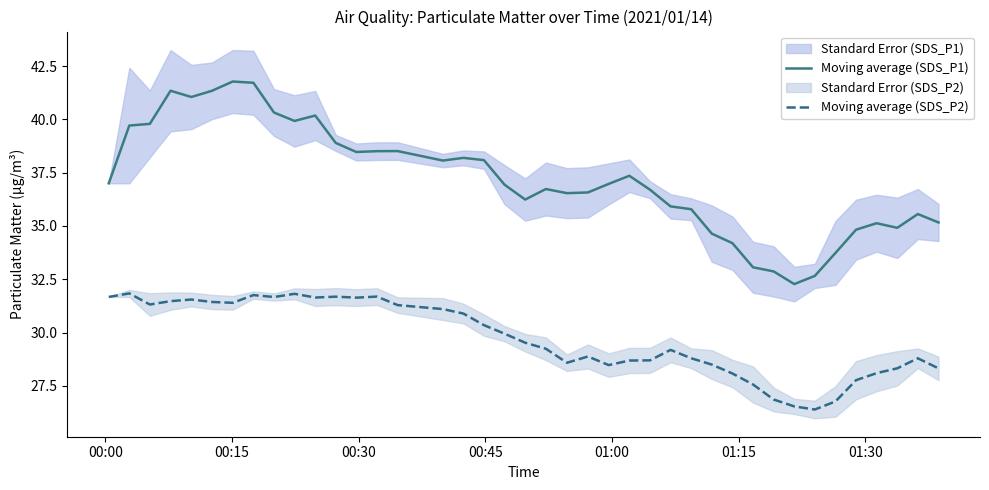

True or false: Moving average (SDS_P1) and Moving average (SDS_P2) cross at least once.

False